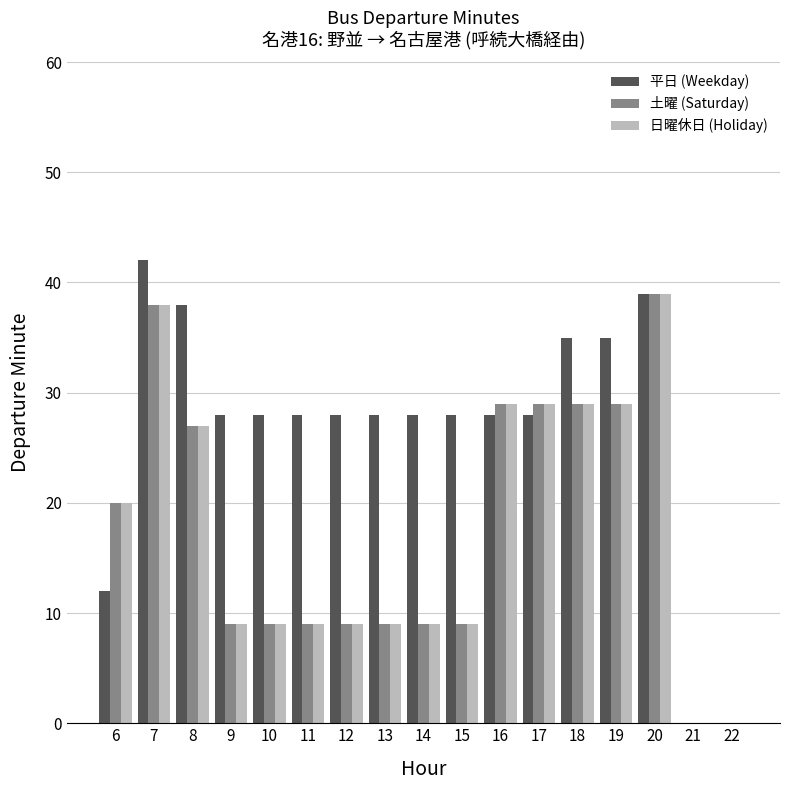

What is the greatest value displayed?

42